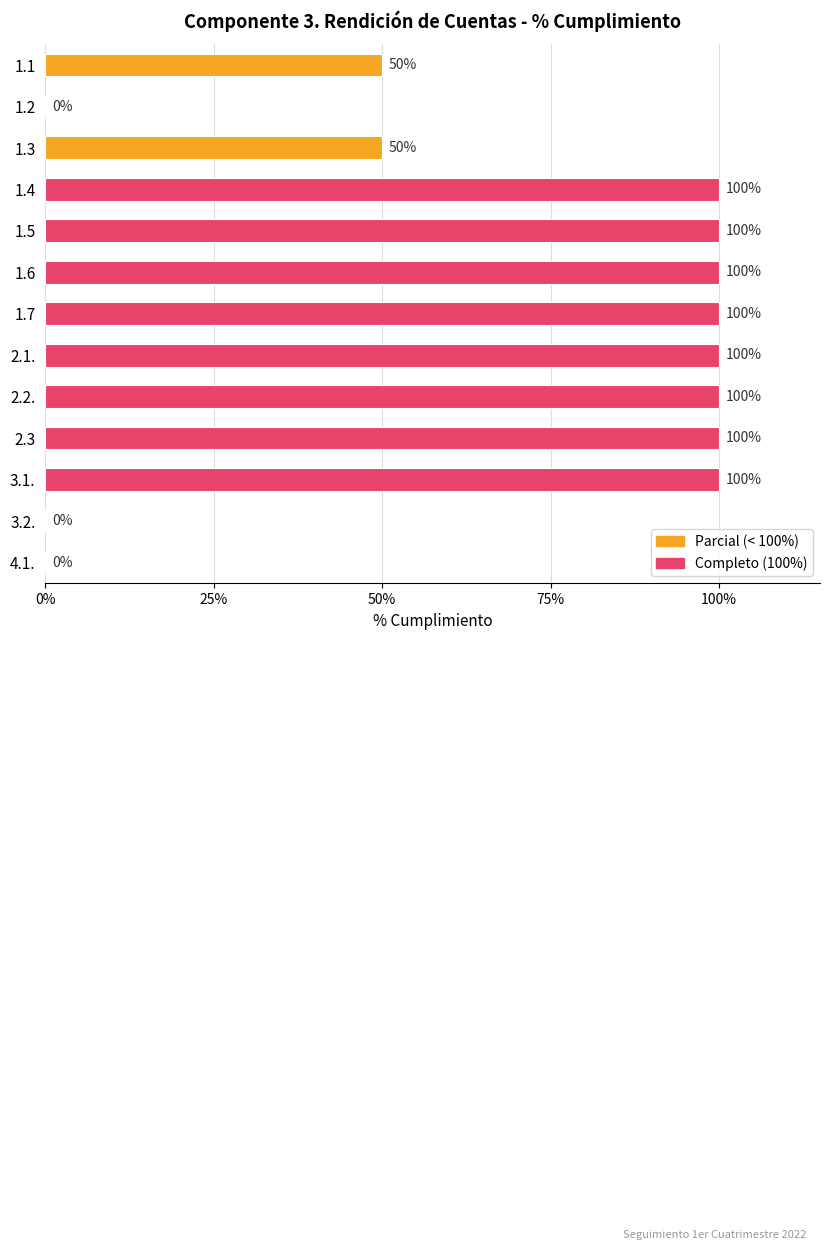

How many values are between 0 and 1?

13